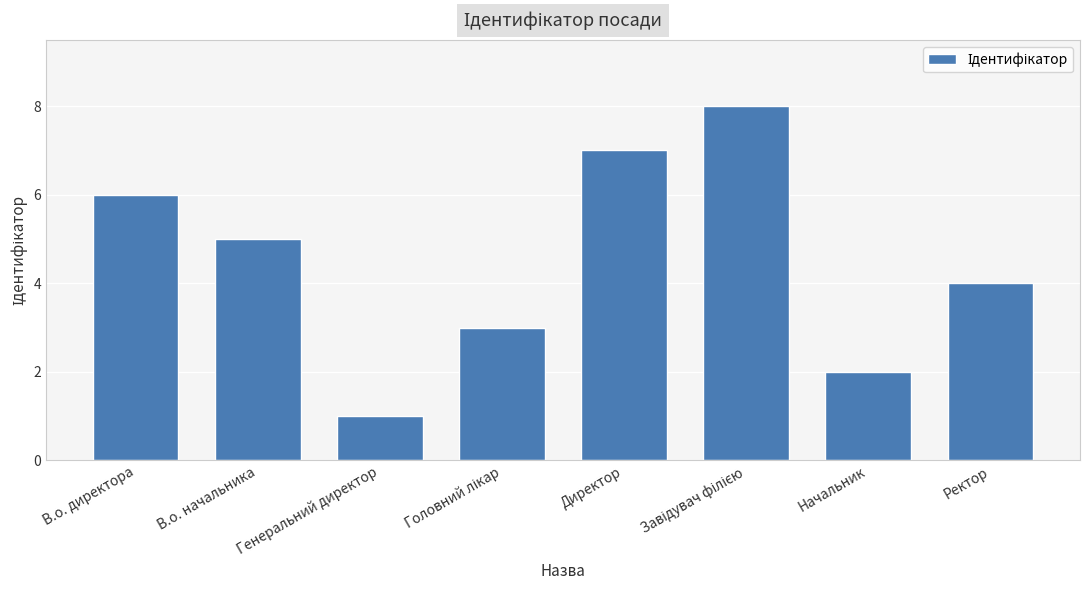

The value at Ректор is 3. True or false?

False